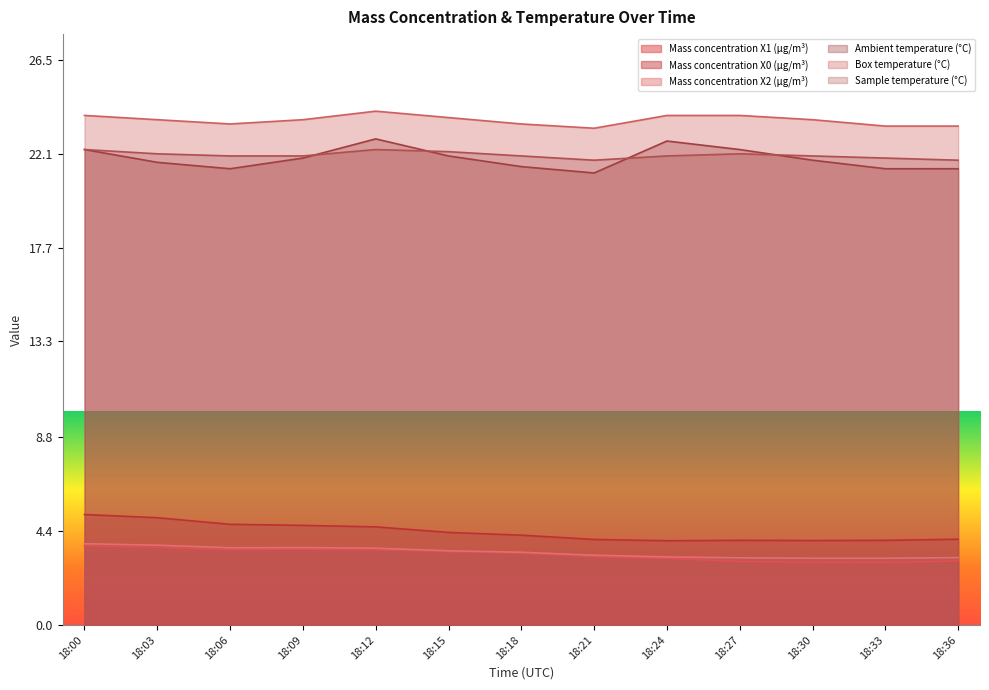

What is the minimum value shown in the chart?

2.9